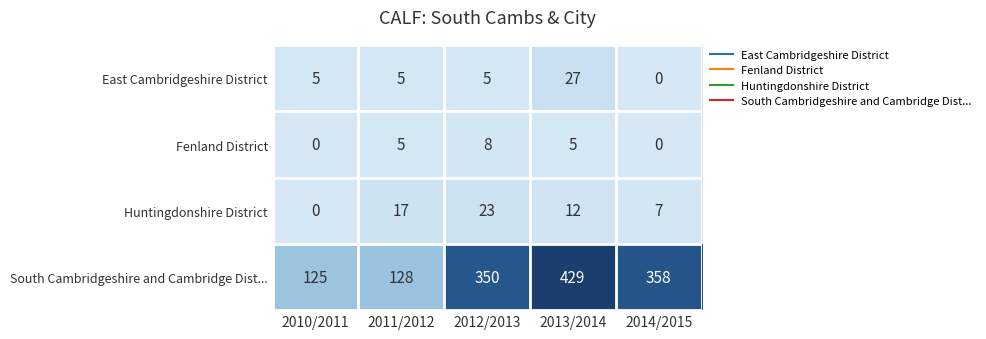

What is the spread (max minus min) of values at 2010/2011?

125